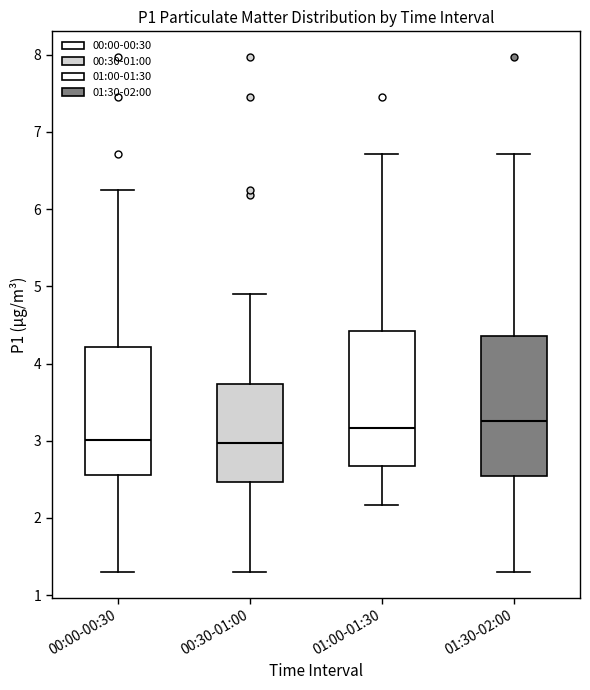

Where is the upper edge of the box for 00:00-00:30 on the y-axis? The values are not printed on the chart, so give them approximately, as read against the axis.

4.2